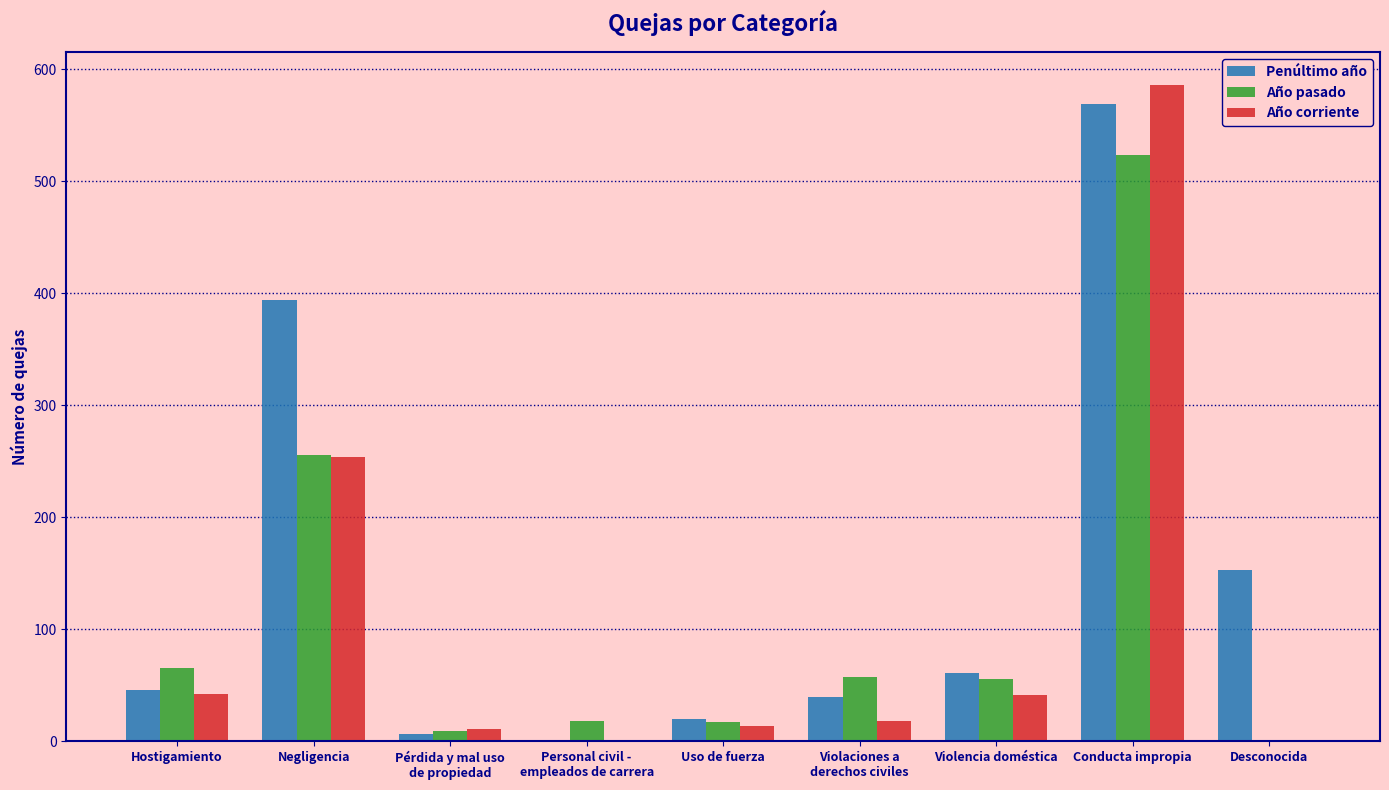

At which category is the sum across all series the highest?

Conducta impropia